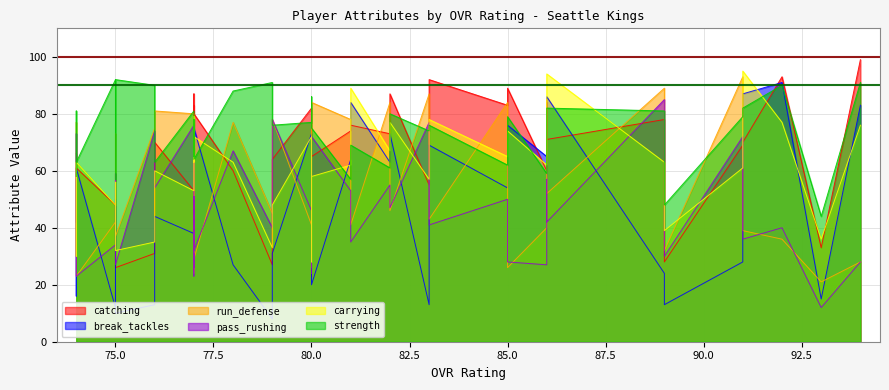

What is the difference between the break_tackles values at 94 and 79?

75